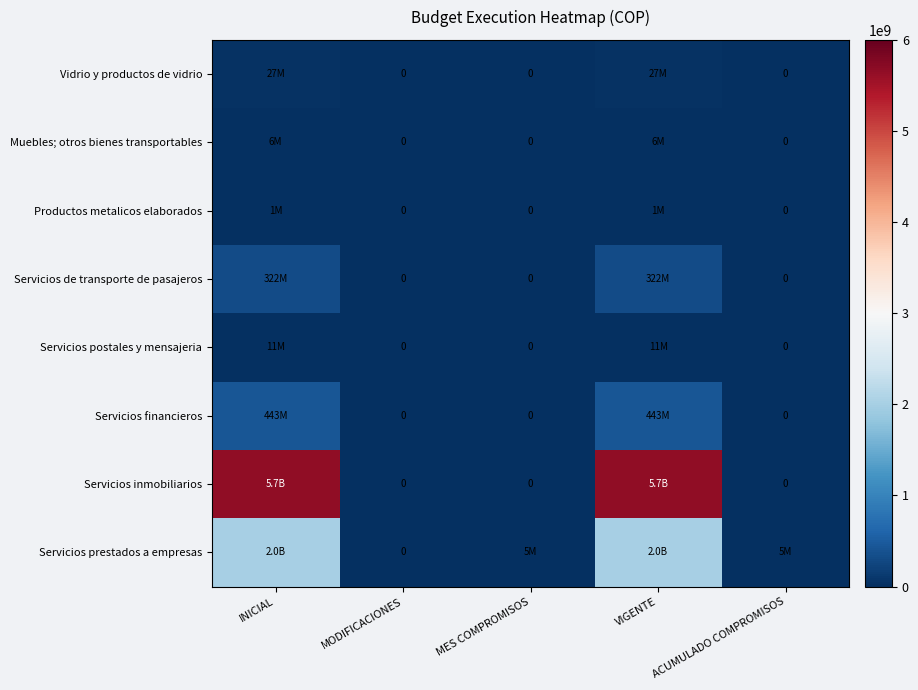

True or false: Servicios financieros has a value of 442887000 at INICIAL.

True